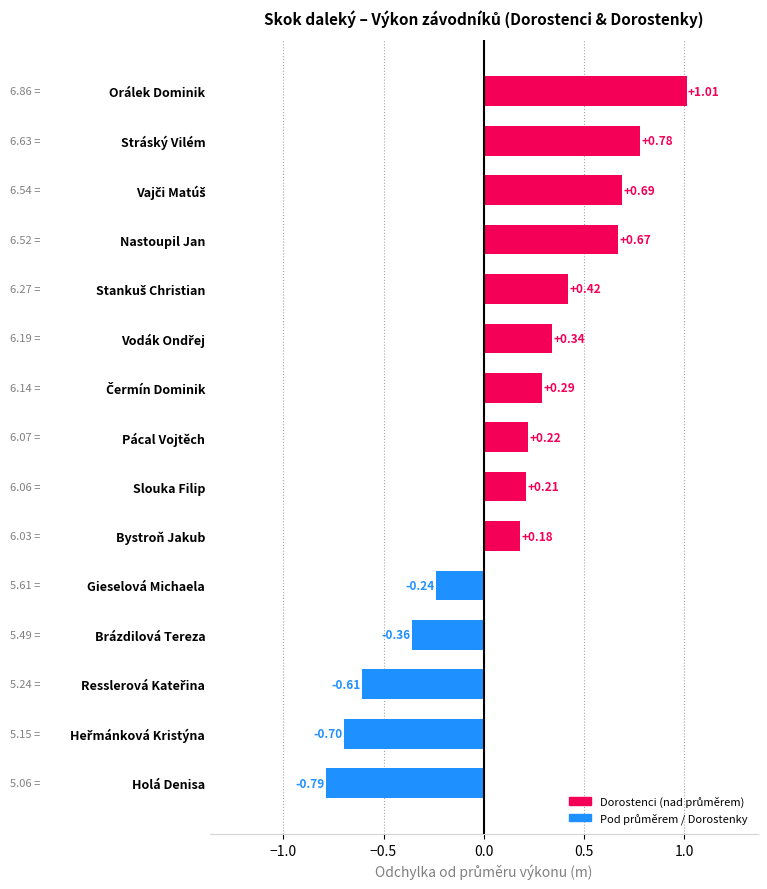

The value at Holá Denisa is -1.3. True or false?

False